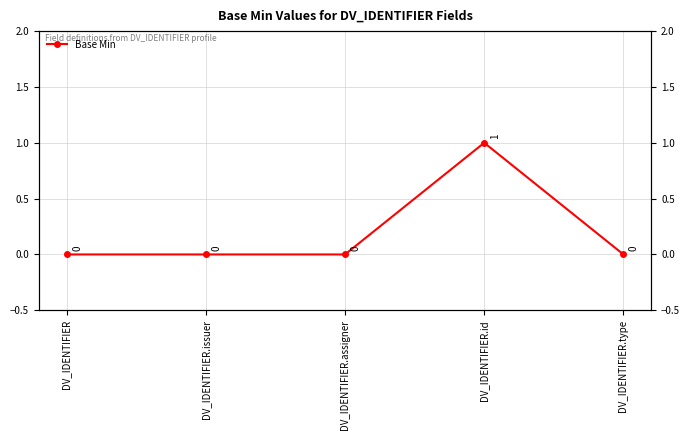

How many data points are above 0?

1